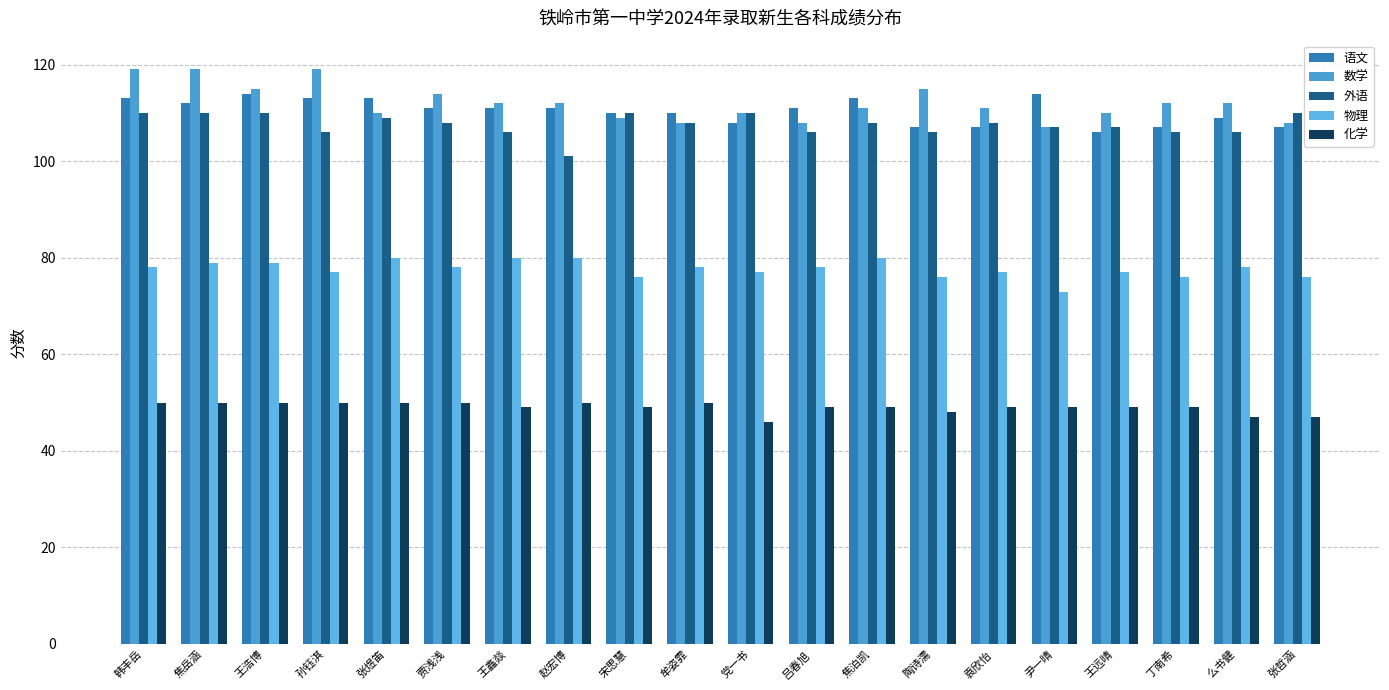

What is the label of the 20th bar from the left?

张哲涵